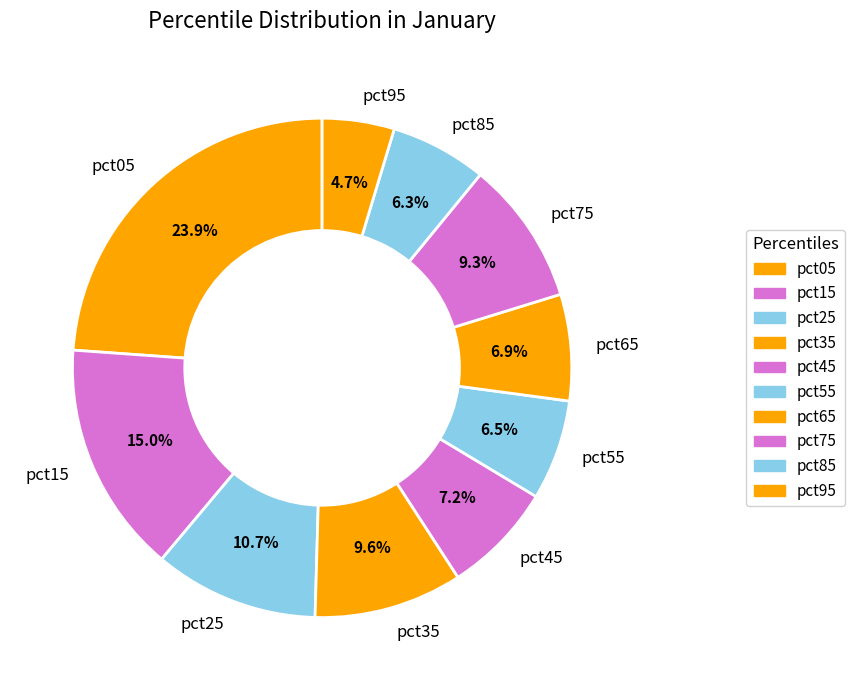

How many slices are in this pie chart?

10